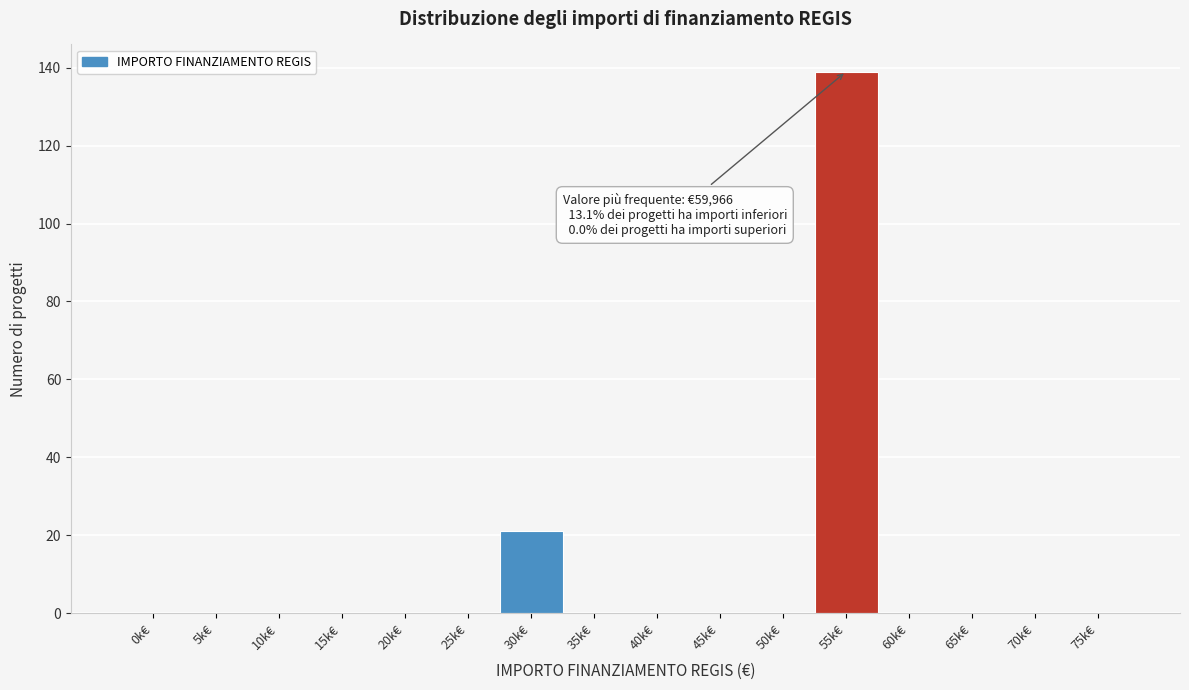

Reading right to left, transcribe all the data shown in this chart.

75k€=0	70k€=0	65k€=0	60k€=0	55k€=139	50k€=0	45k€=0	40k€=0	35k€=0	30k€=21	25k€=0	20k€=0	15k€=0	10k€=0	5k€=0	0k€=0